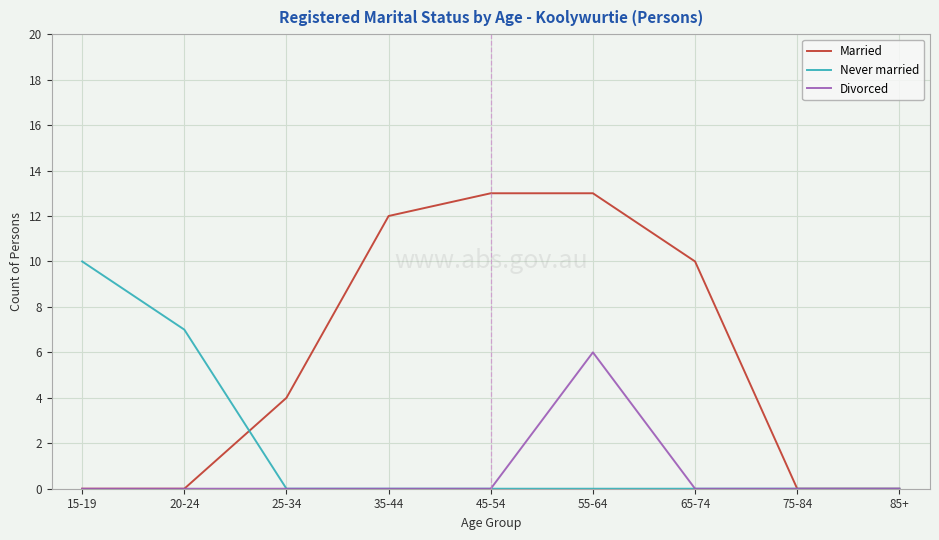

Rank the series by their maximum value, from highest to lowest.

Married, Never married, Divorced